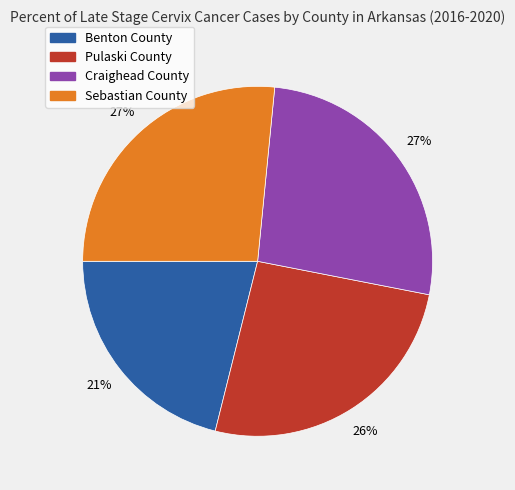

To the nearest percent, what percentage of the pie is Craighead County?

27%